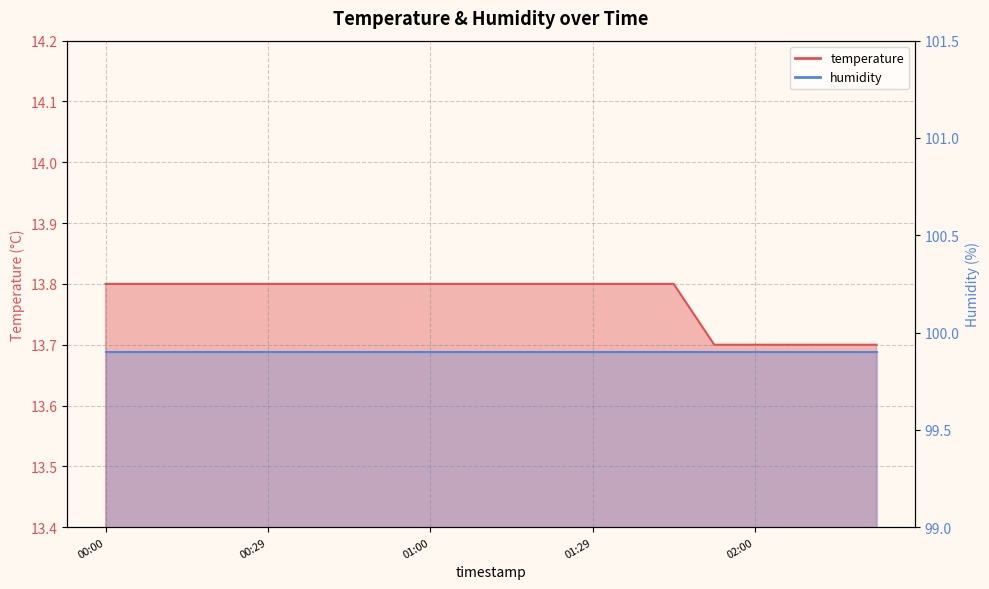

Reading left to right, transcribe all the data shown in this chart.

00:00=13.8	00:07=13.8	00:15=13.8	00:22=13.8	00:29=13.8	00:37=13.8	00:45=13.8	00:52=13.8	01:00=13.8	01:07=13.8	01:15=13.8	01:22=13.8	01:29=13.8	01:36=13.8	01:44=13.8	01:52=13.7	02:00=13.7	02:07=13.7	02:15=13.7	02:22=13.7